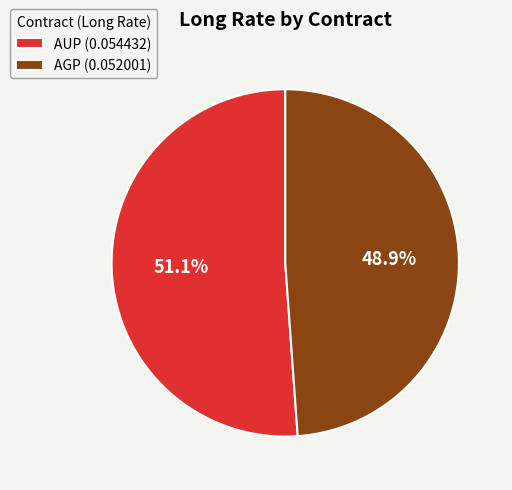

What is the largest slice in the pie chart?

AUP